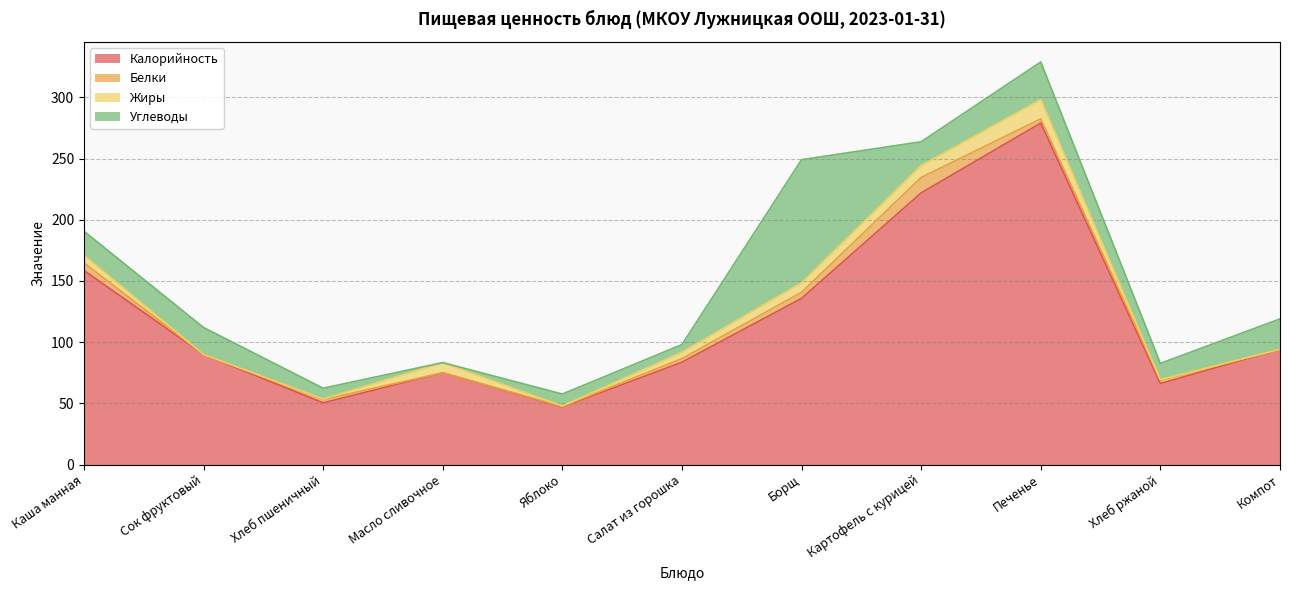

What is the value of the Калорийность point at the 3rd from the left?

50.4